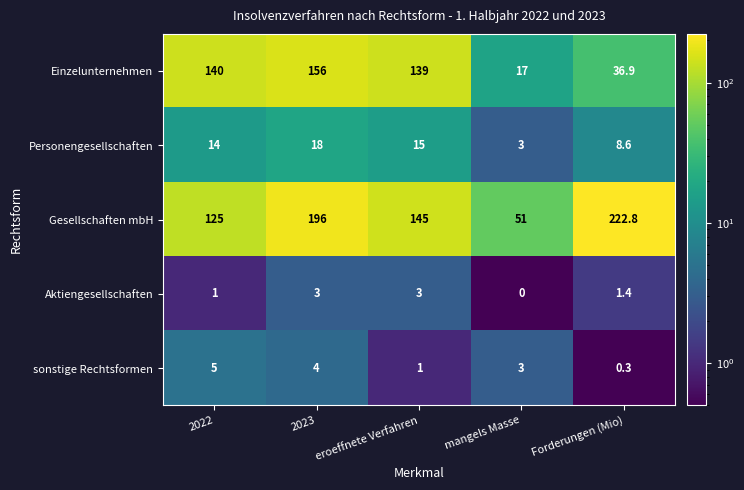

List the series in order of their peak value, lowest first.

Aktiengesellschaften, sonstige Rechtsformen, Personengesellschaften, Einzelunternehmen, Gesellschaften mbH